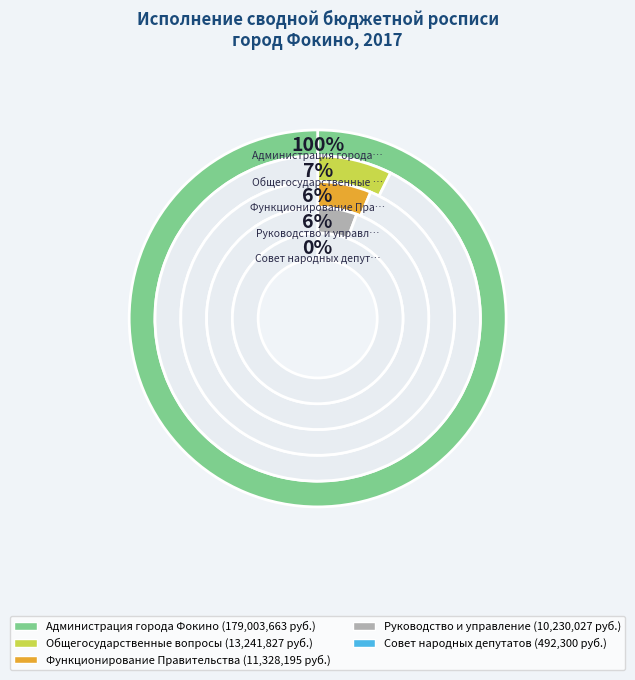

To the nearest percent, what is the difference between the largest and smallest slice percentages?

83%